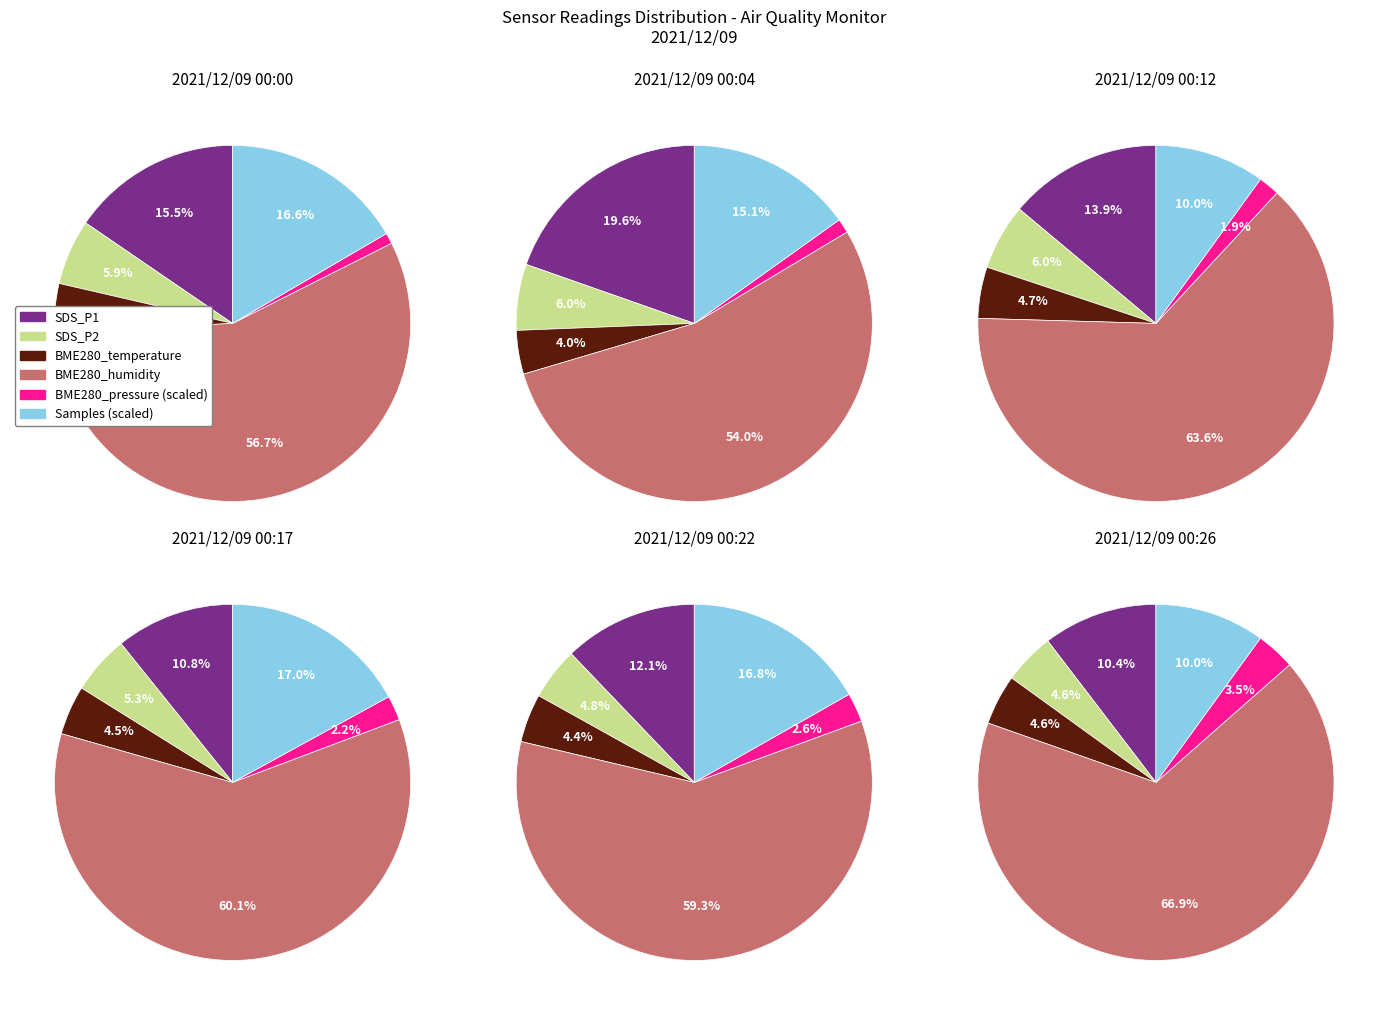

True or false: 00:24 accounts for 14% of the total.

False